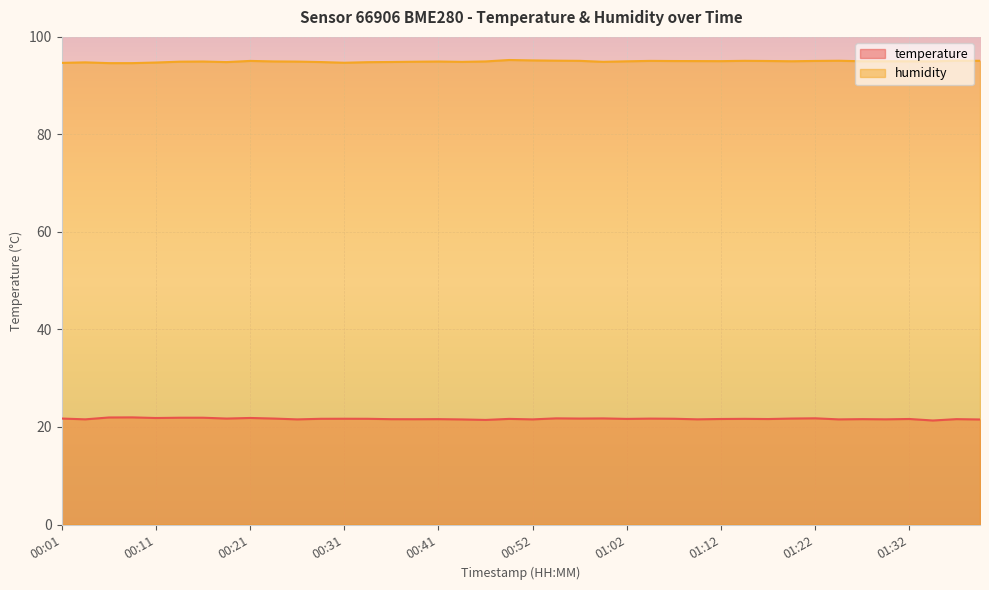

Is the value of humidity at 00:57 greater than the value of temperature at 01:30?

Yes